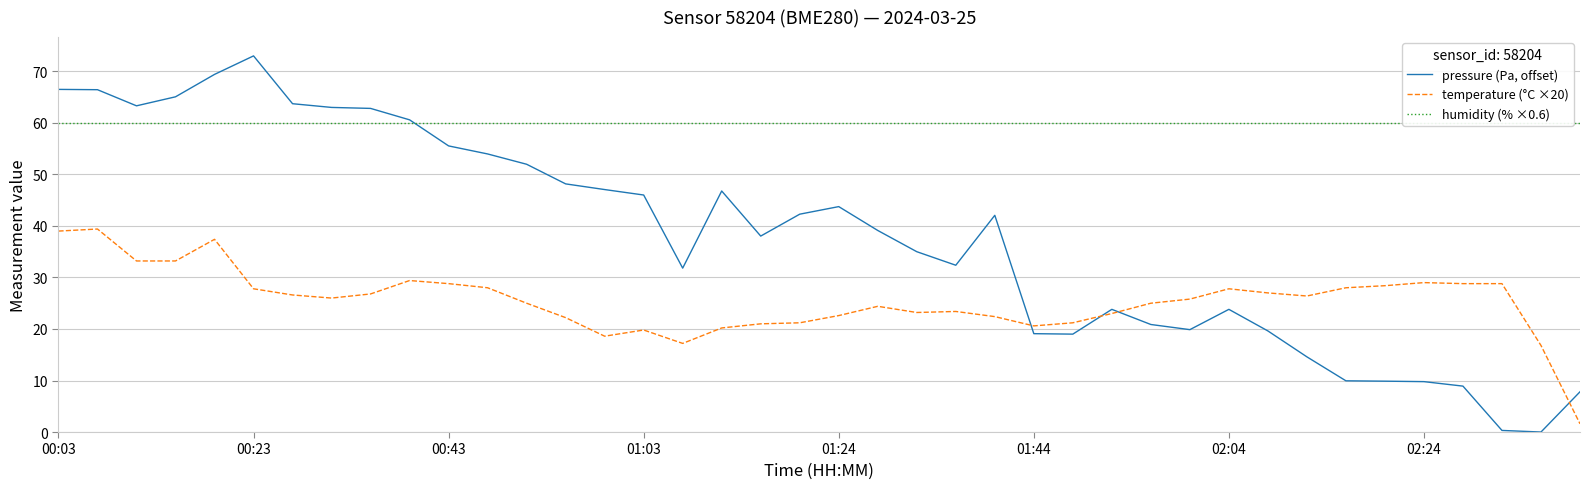

Which series has the largest range (max minus min)?

pressure (Pa, offset)